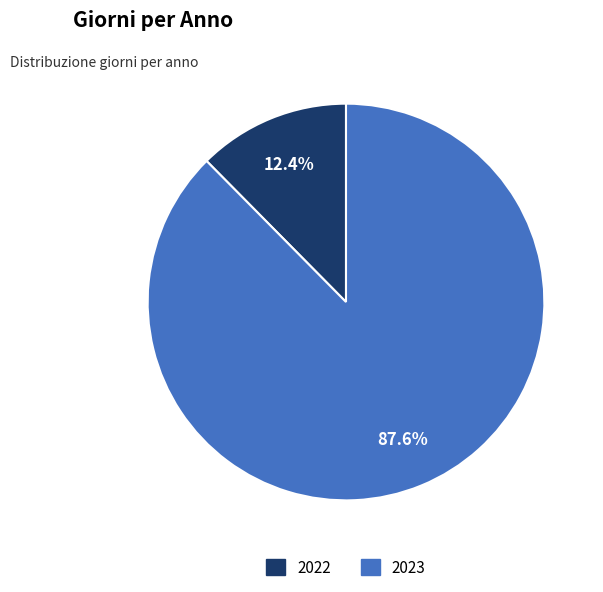

Does 2022 represent more than half of the total?

No